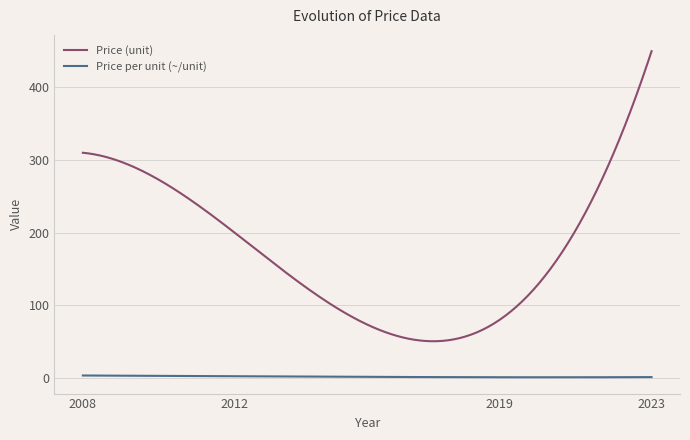

What is the minimum value for Price (unit)?

50.2